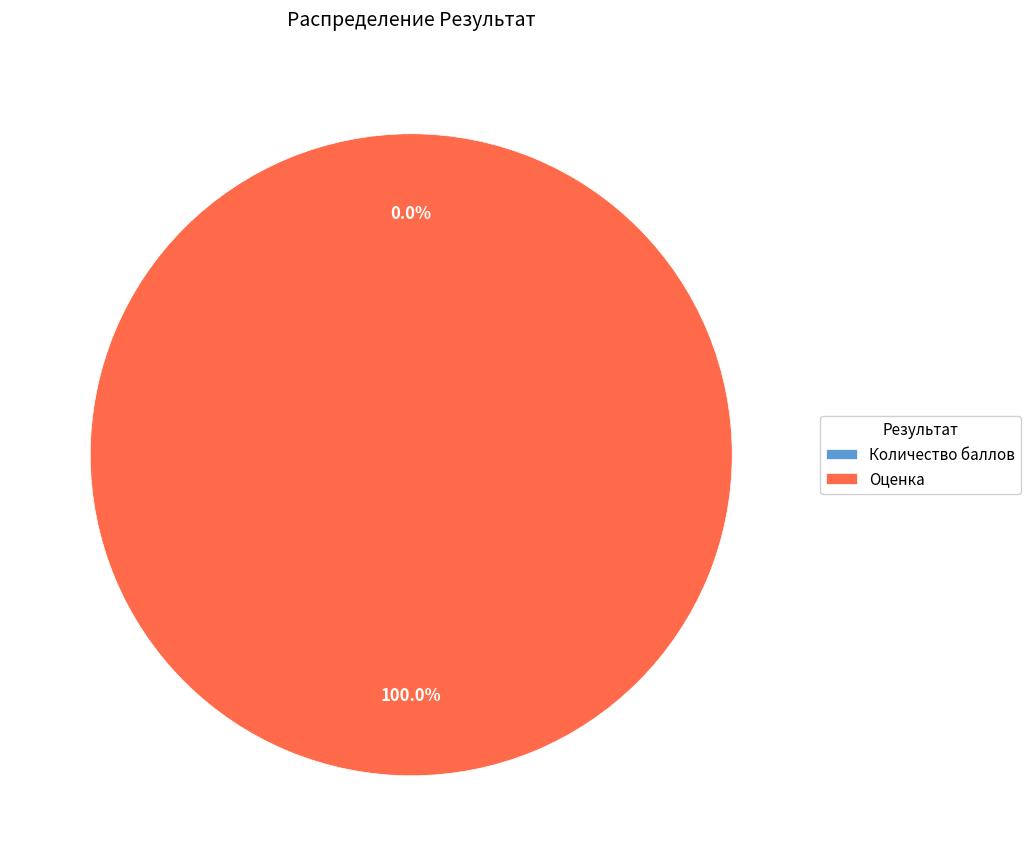

Is there a majority slice in this chart?

Yes